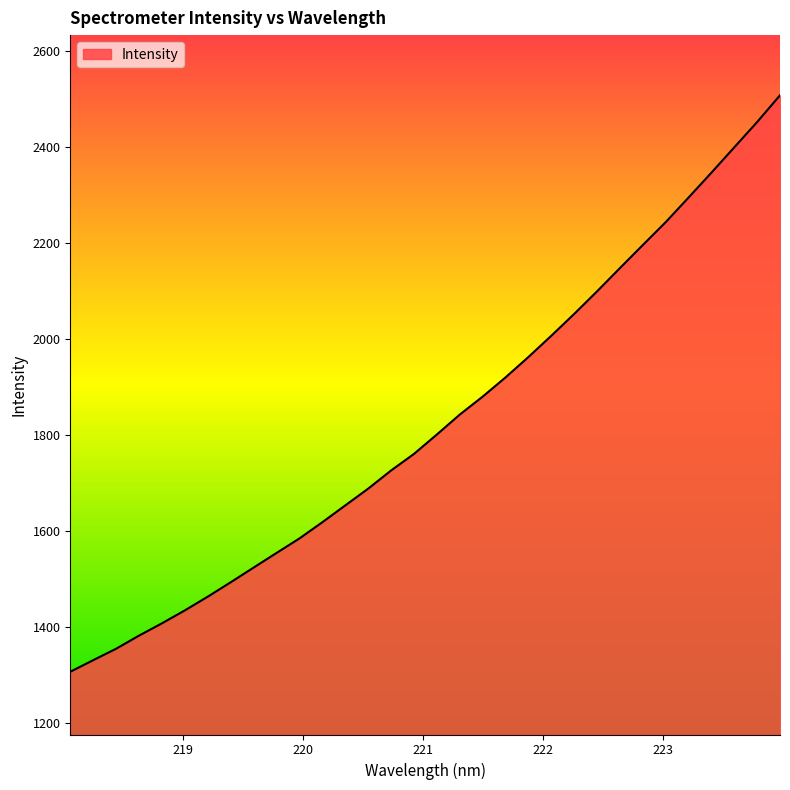

What is the greatest value displayed?

2508.1